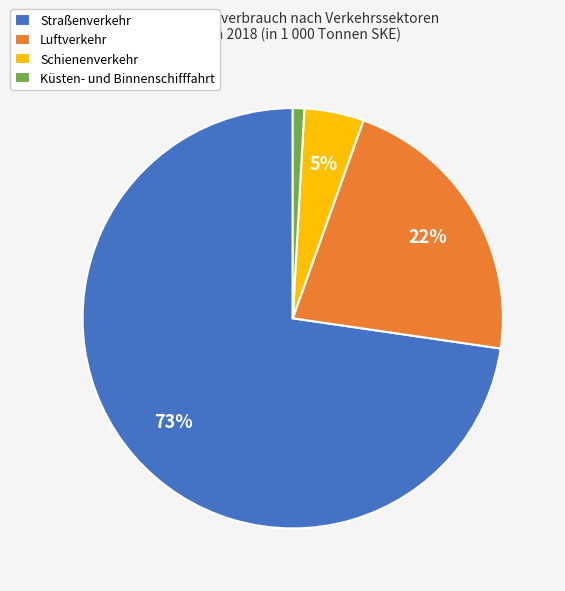

Which category accounts for the majority?

Straßenverkehr